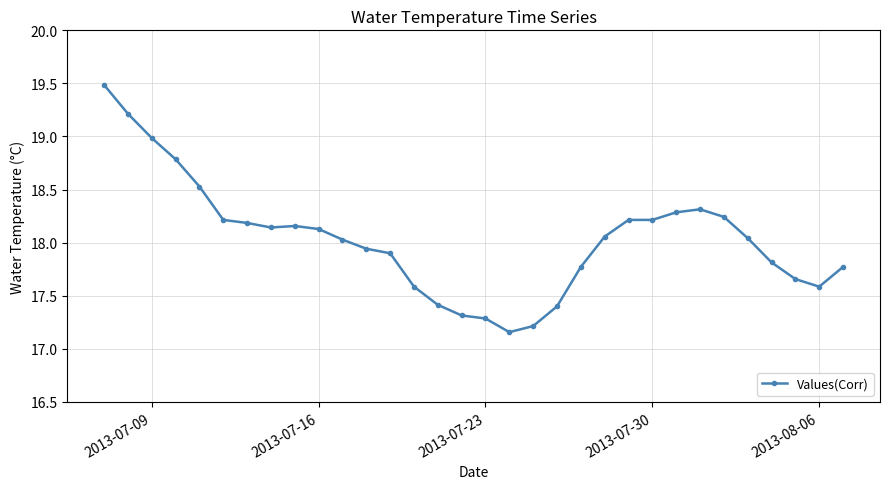

True or false: there are more than 0 points higher than both neighbors.

True